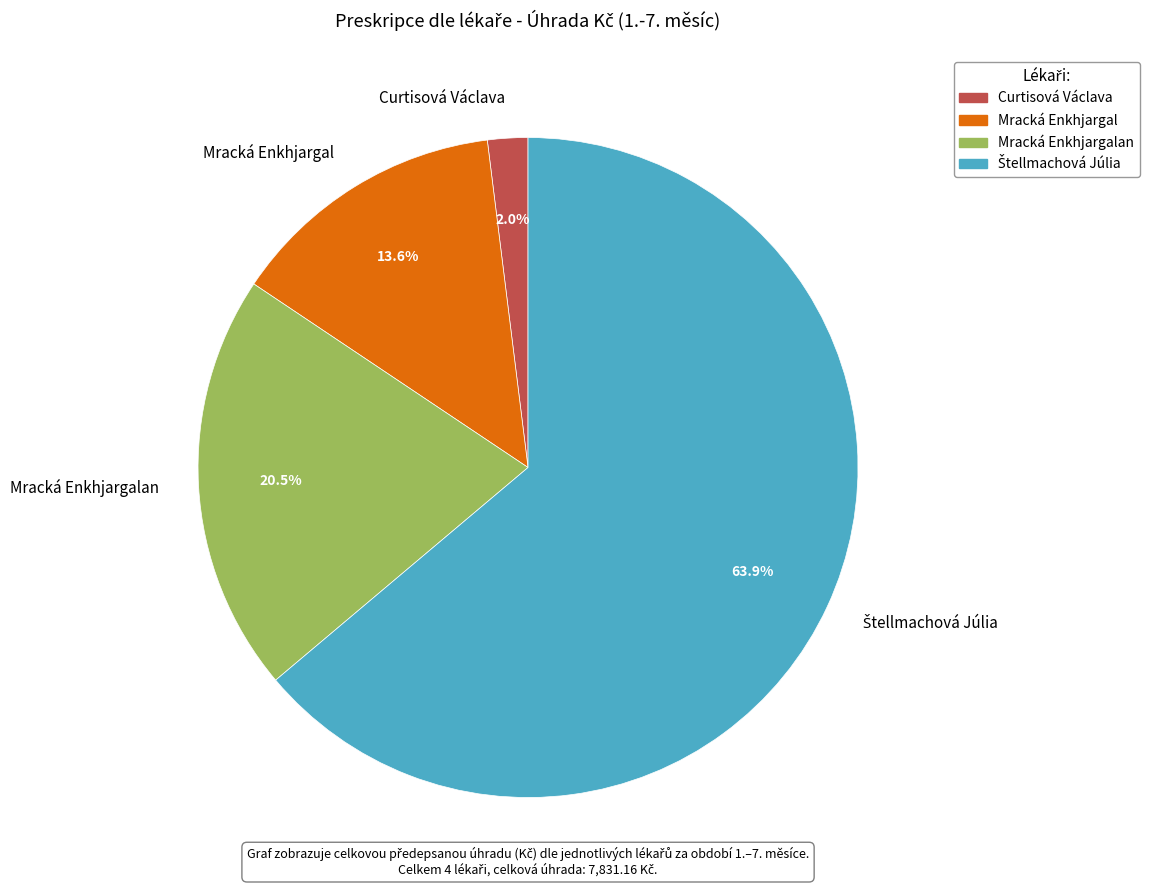

Which slice is the smallest?

Curtisová Václava